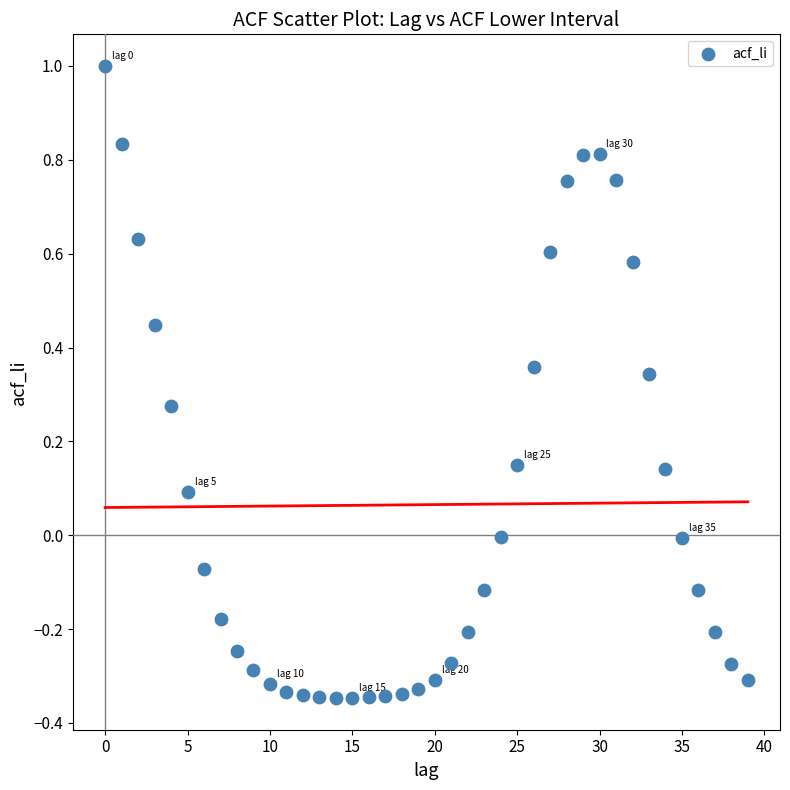

What is the range of Y values (max minus min)?

1.3